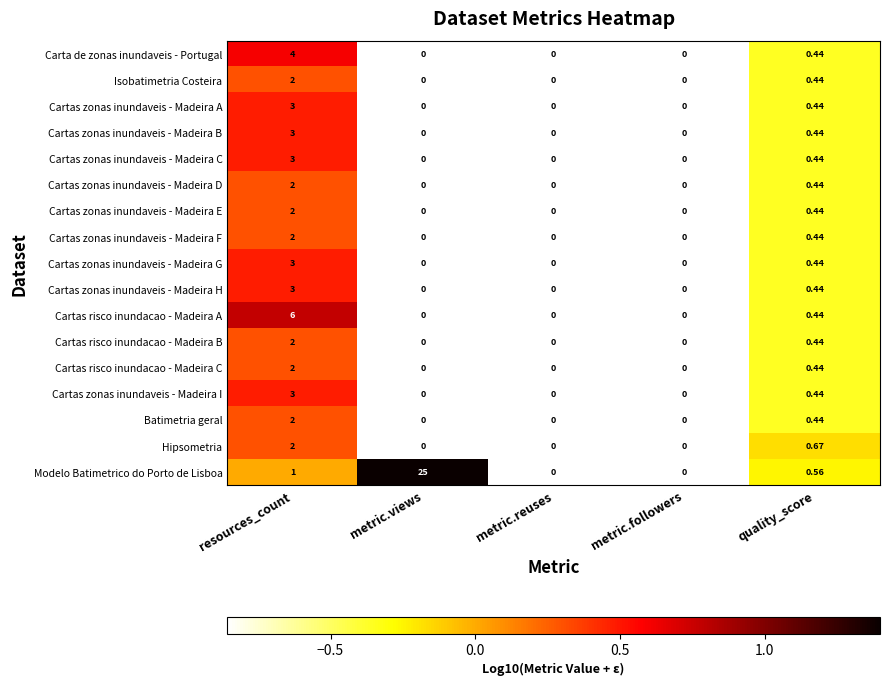

At which label does Hipsometria reach its peak?

resources_count